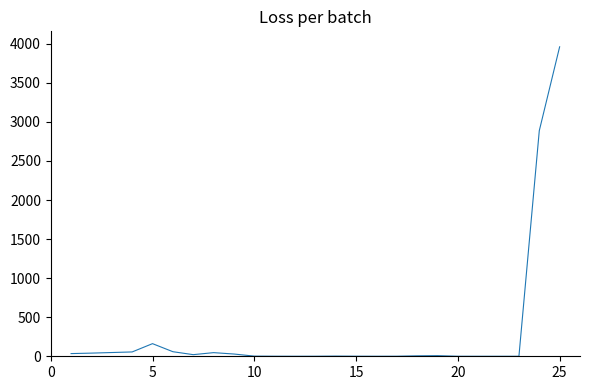

What is the difference between the maximum and minimum values?

3961.7